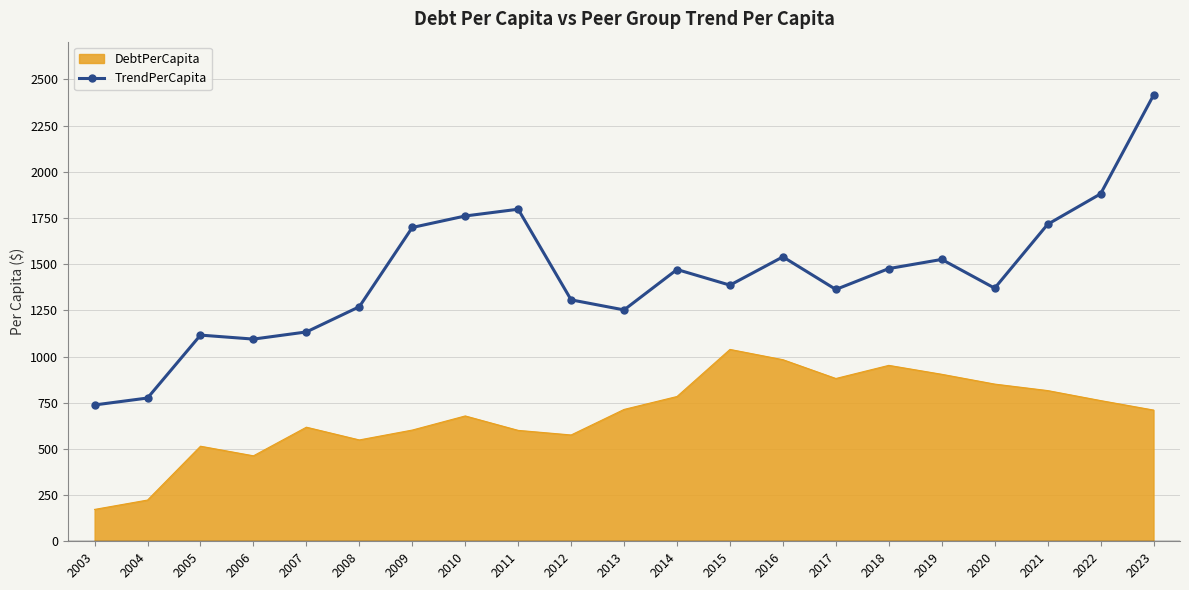

Read the TrendPerCapita value at 2021.

1715.4